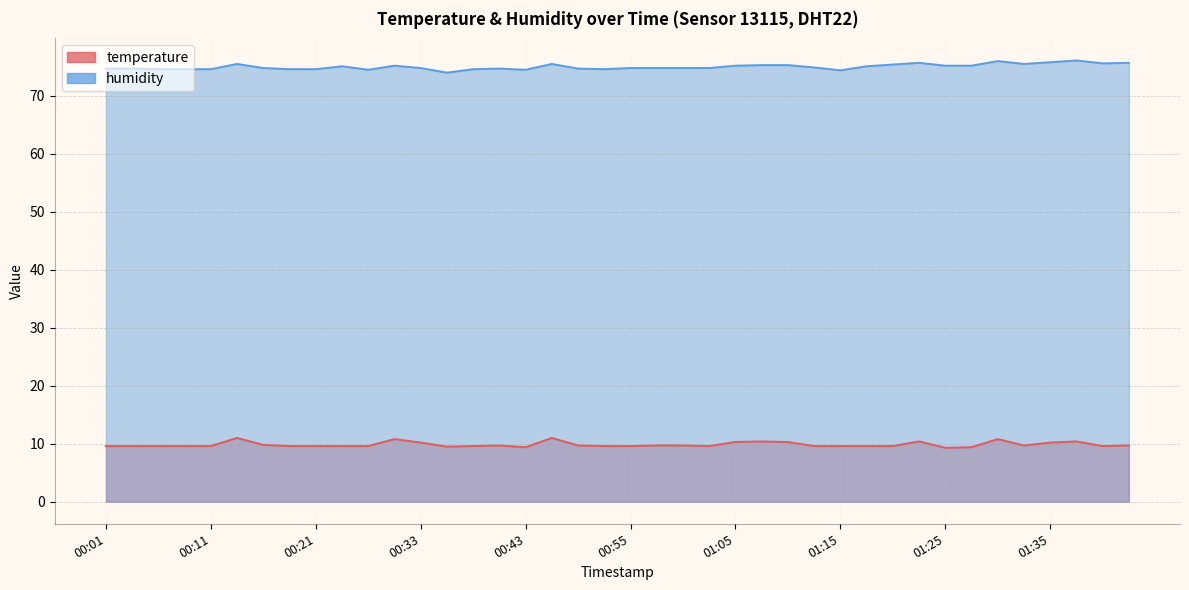

Which series has the largest range (max minus min)?

humidity